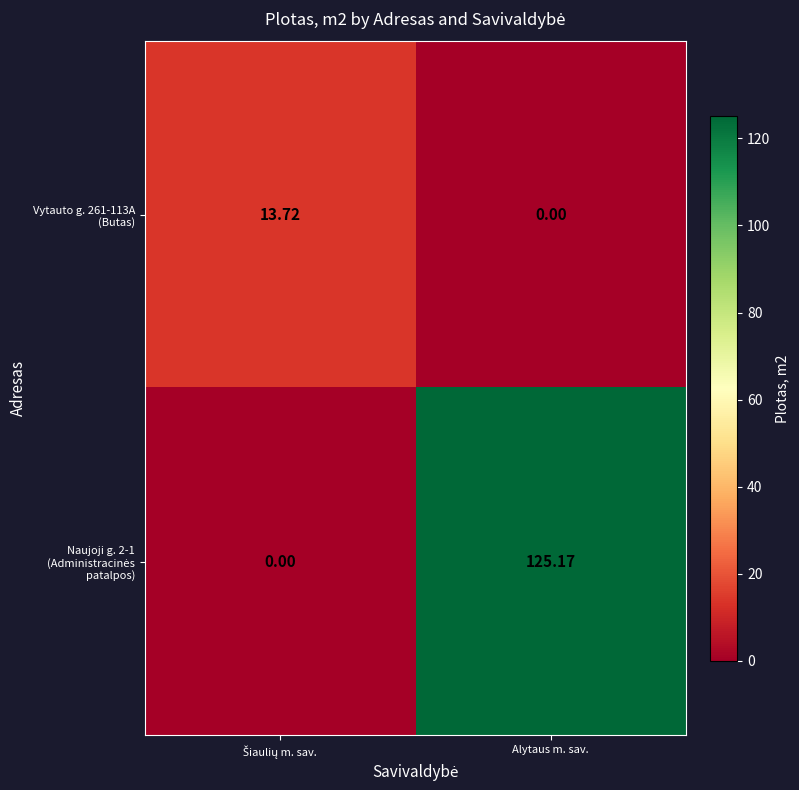

Which category has the highest value across all series?

Alytaus m. sav.